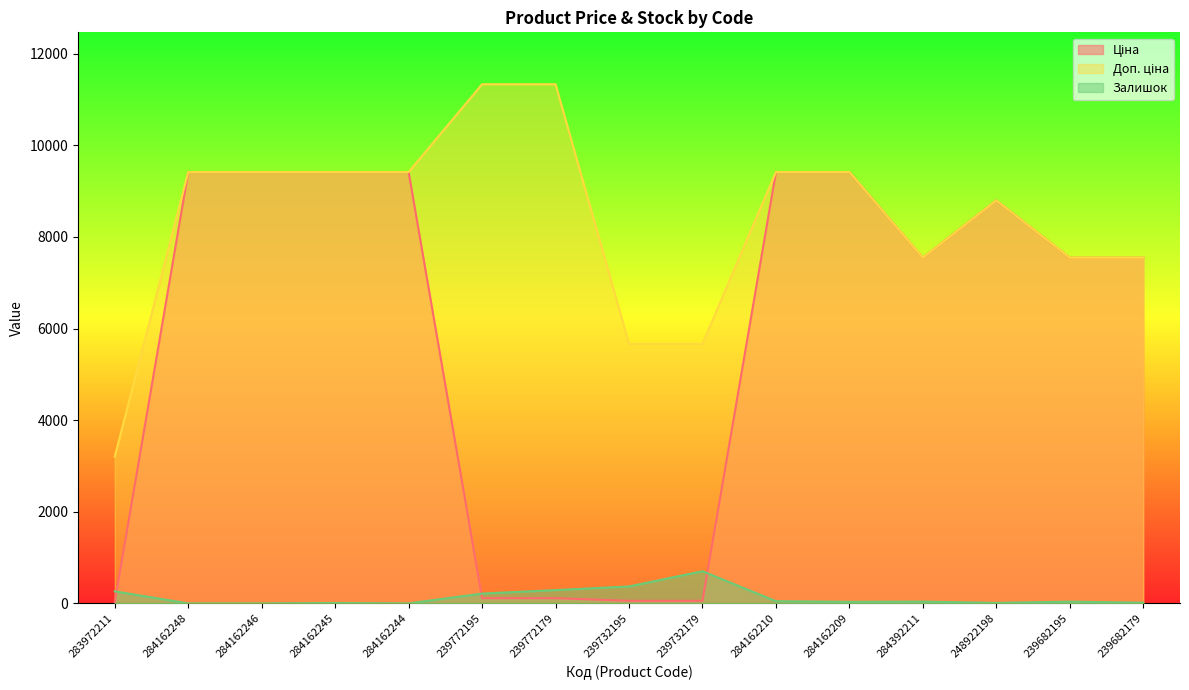

What value does the Доп. ціна series have at 284162248?

9416.9